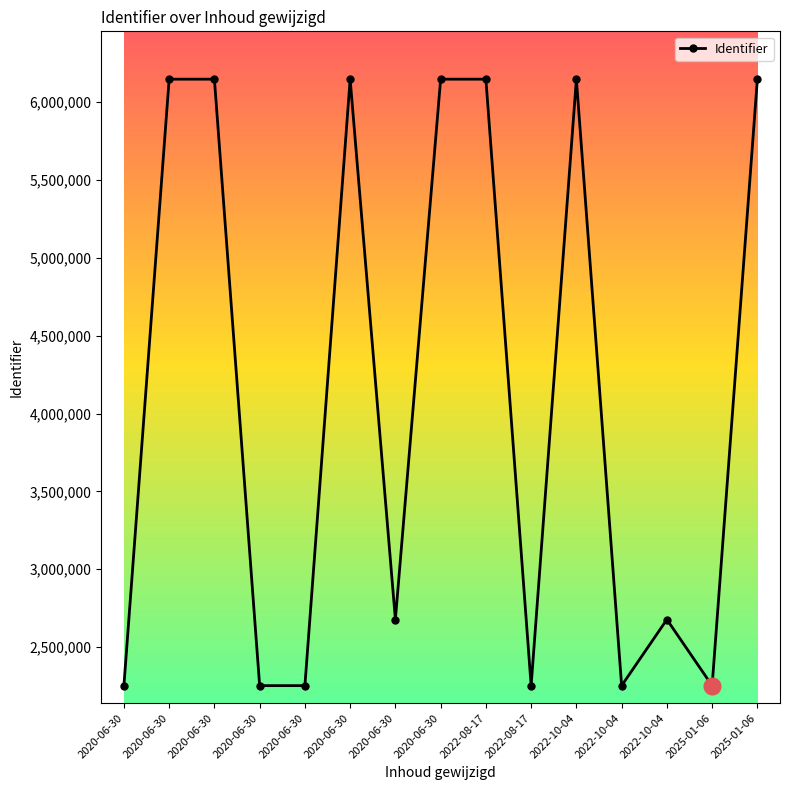

What is the difference between the values at 2020-06-30 and 2022-10-04?

3471257